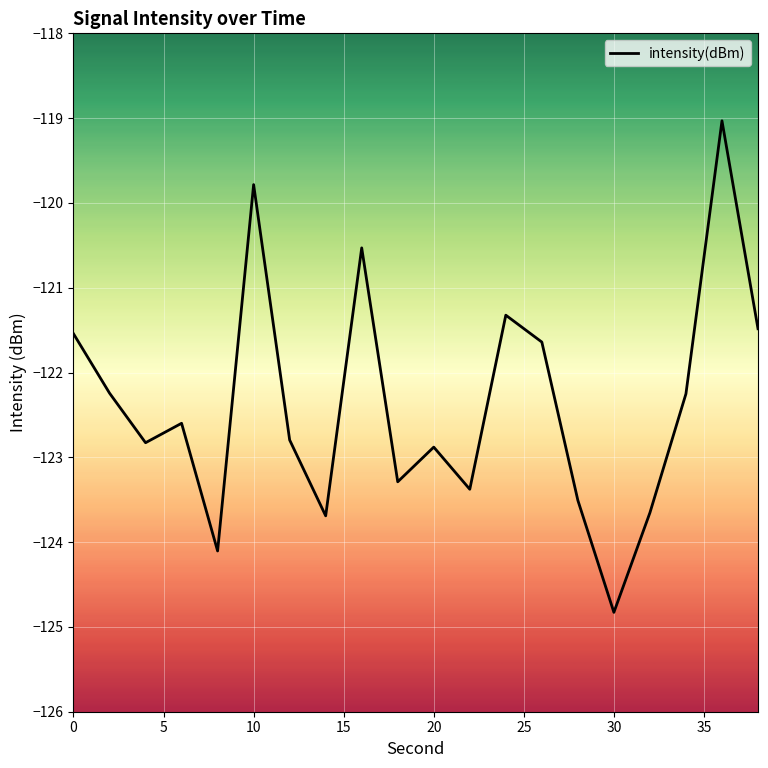

Count the number of data series in this chart.

1